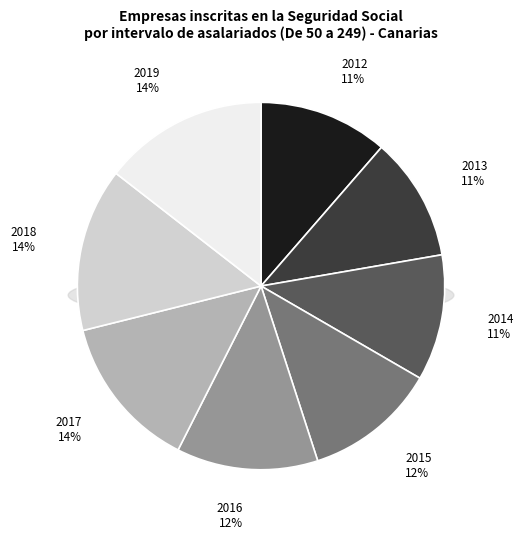

Between 2017 and 2018, which is larger?

2018